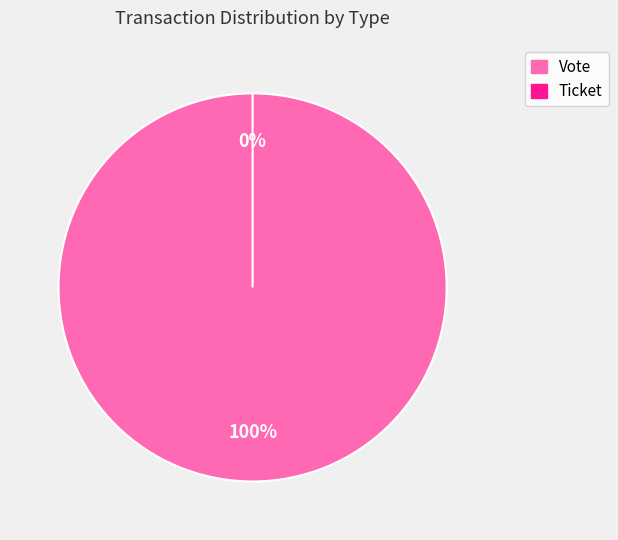

True or false: Ticket accounts for 0% of the total.

True